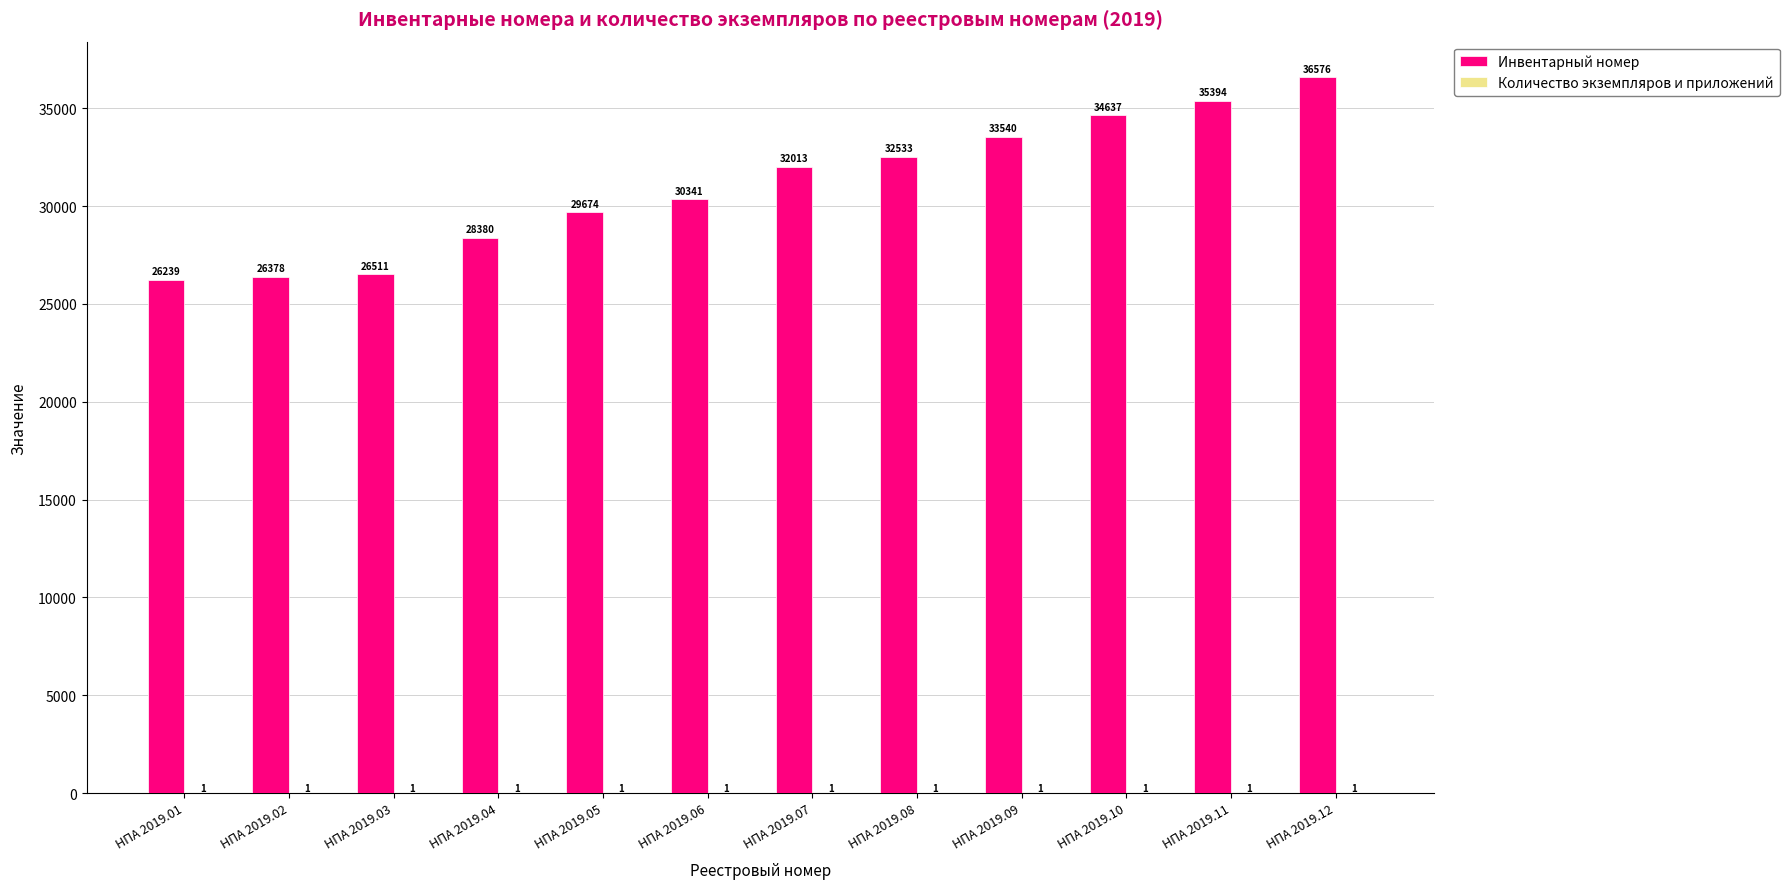

Is it true that Инвентарный номер equals 12212 at НПА 2019.05?

False